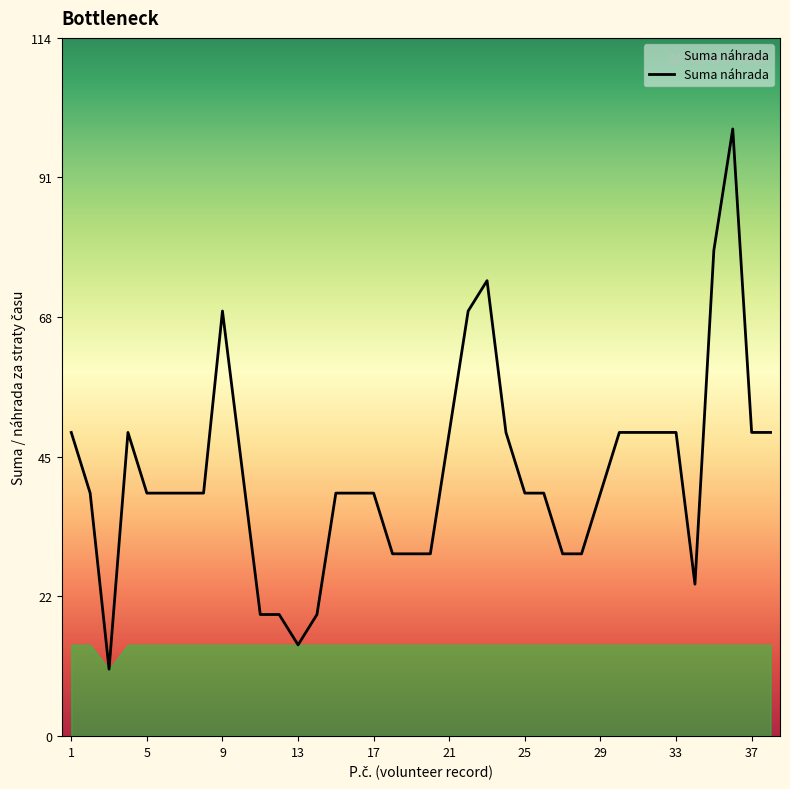

What is the difference between the maximum and minimum values?

89